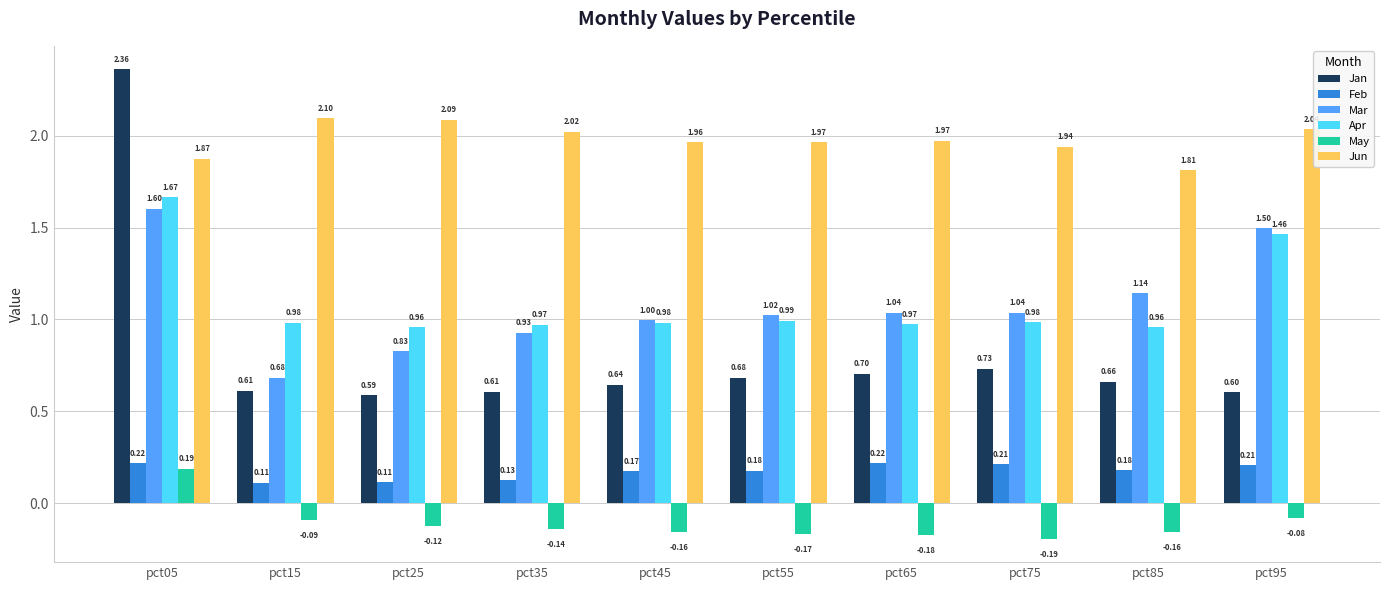

What is the sum of all Jan values?

8.2